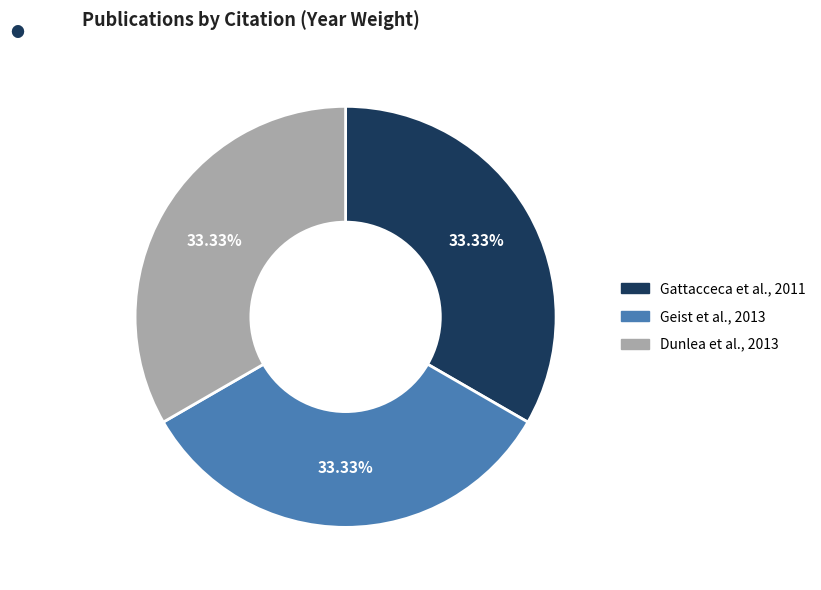

Is there a majority slice in this chart?

No